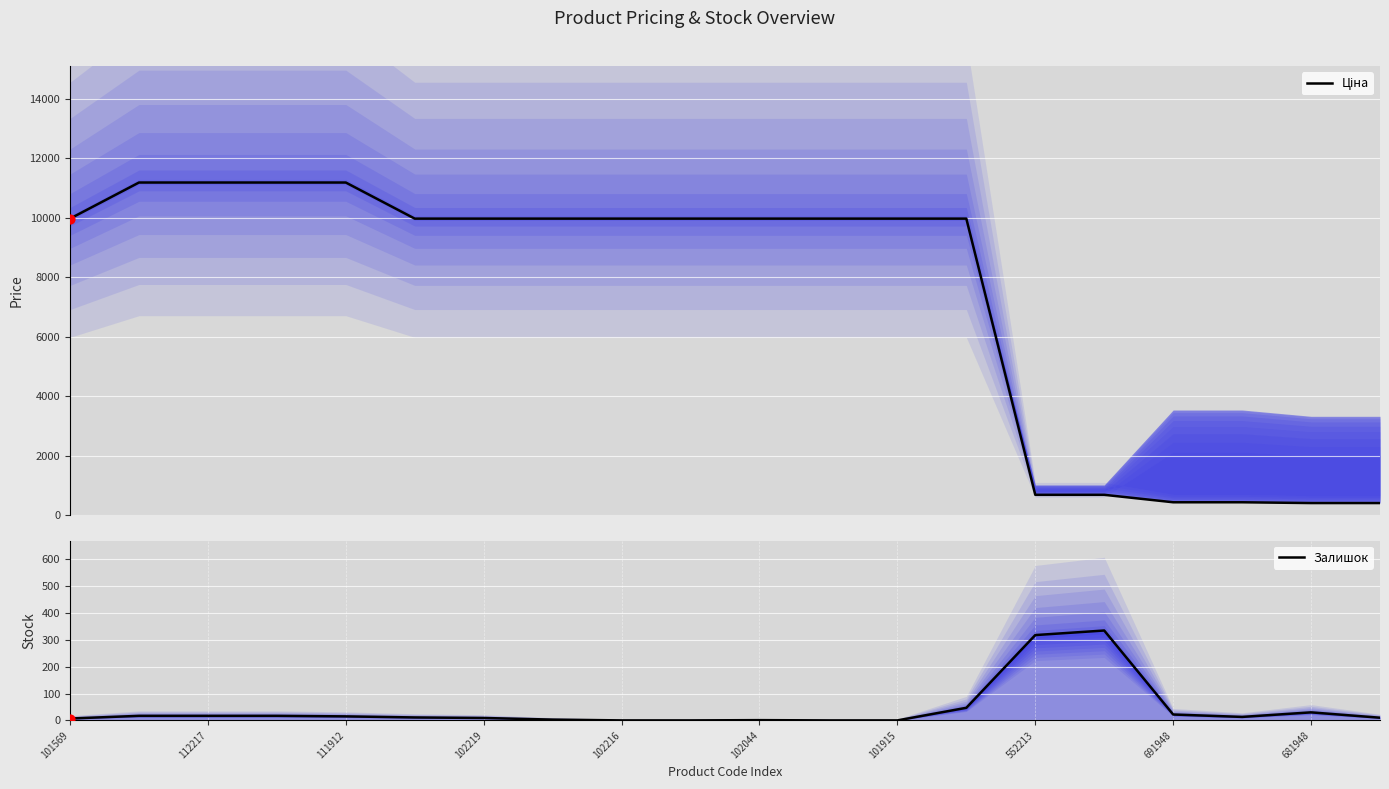

Is the value of Ціна at 101569 greater than the value of Залишок at 102044?

Yes